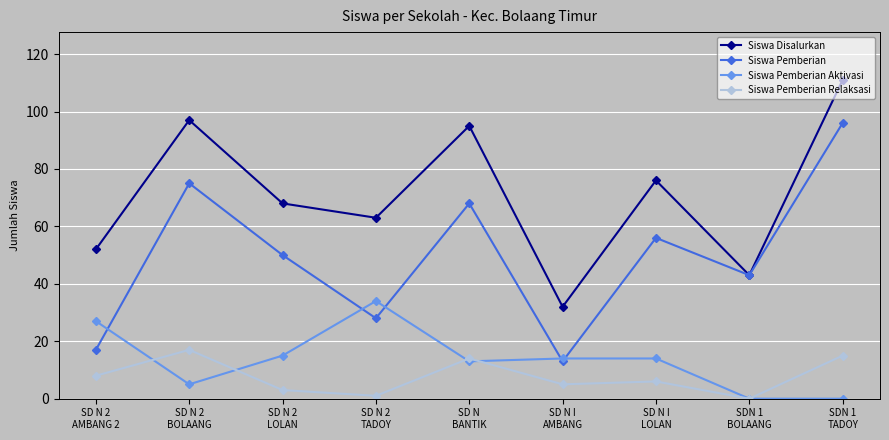

What is the greatest value displayed?

111